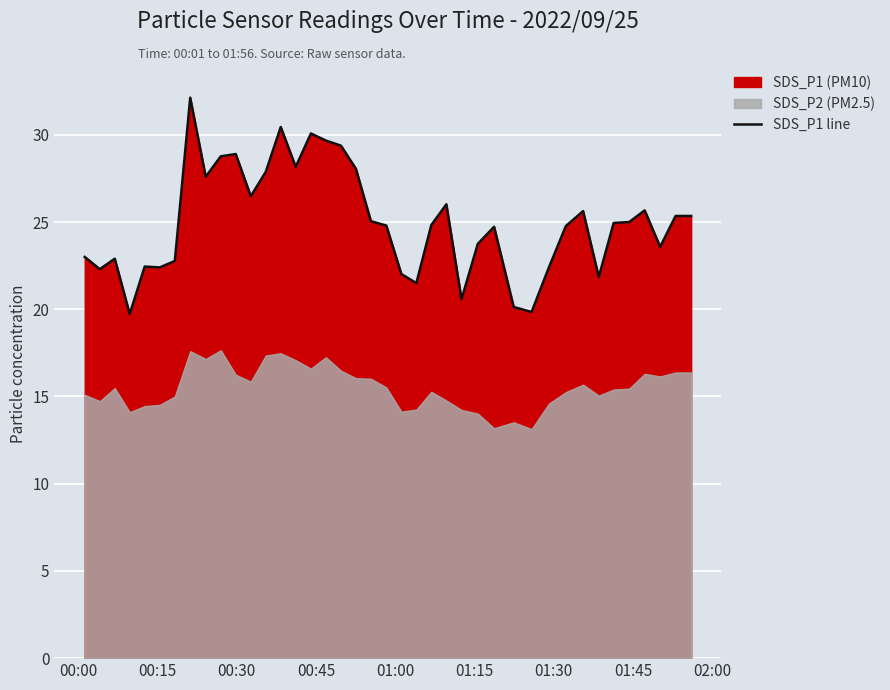

Reading left to right, list all the values displayed in this chart.

23.0	22.3	22.9	19.7	22.4	22.4	22.8	32.1	27.6	28.8	28.9	26.5	27.9	30.4	28.2	30.1	29.7	29.4	28.1	25.1	24.8	22.0	21.5	24.8	26.0	20.6	23.8	24.7	20.1	19.9	22.4	24.8	25.6	21.9	24.9	25.0	25.7	23.6	25.4	25.4